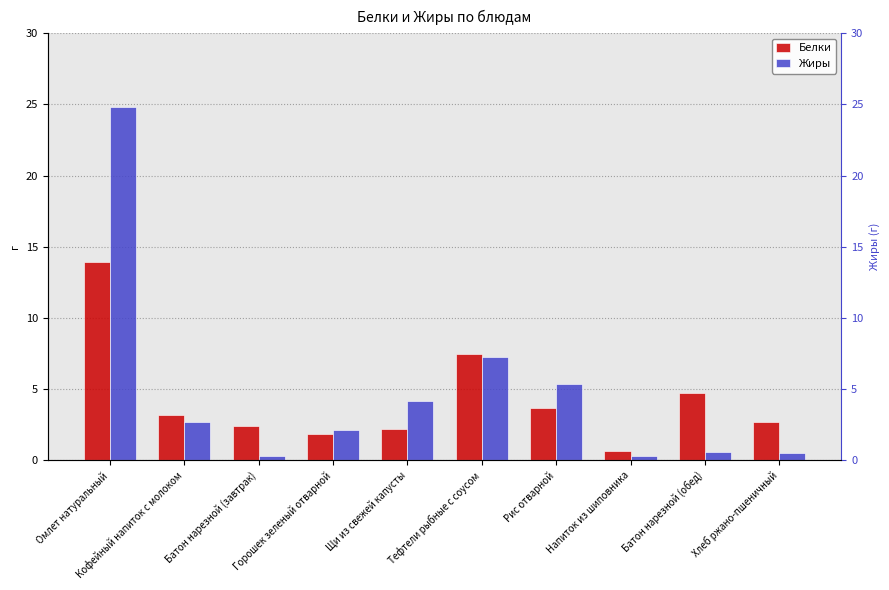

What is the label of the 7th bar from the right?

Горошек зеленый отварной